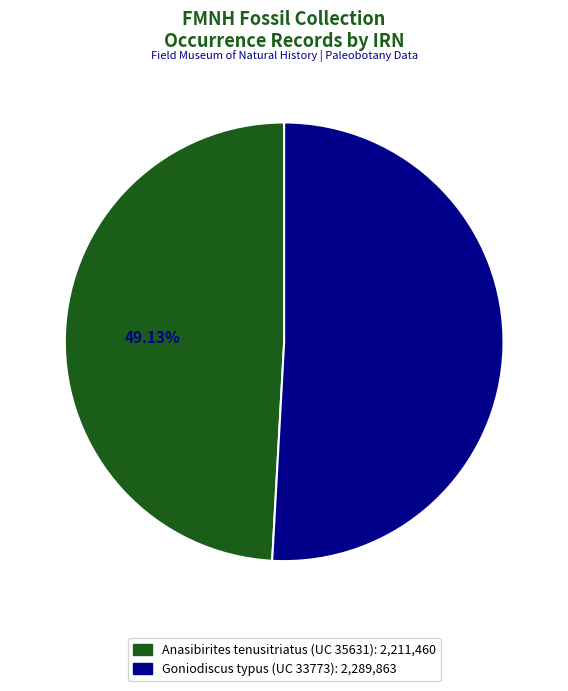

Approximately how many times larger is the value at Goniodiscus typus (UC 33773) compared to Anasibirites tenusitriatus (UC 35631)?

1.0